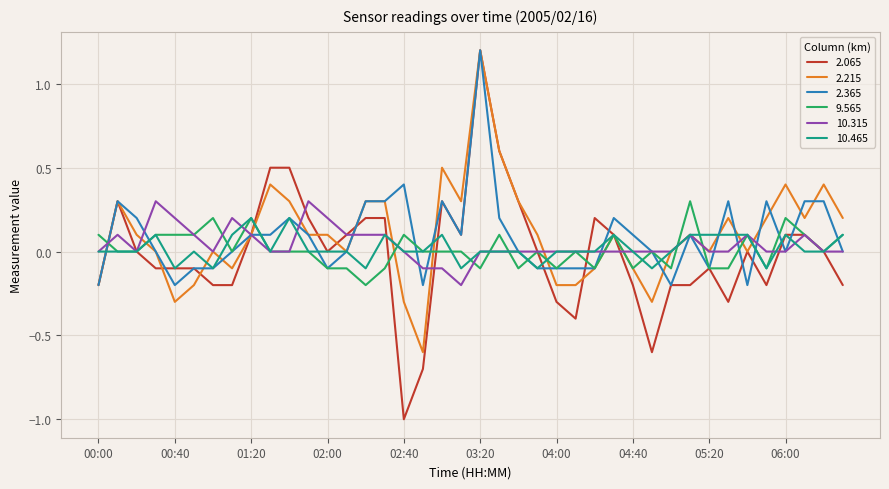

How many lines are shown in the chart?

6